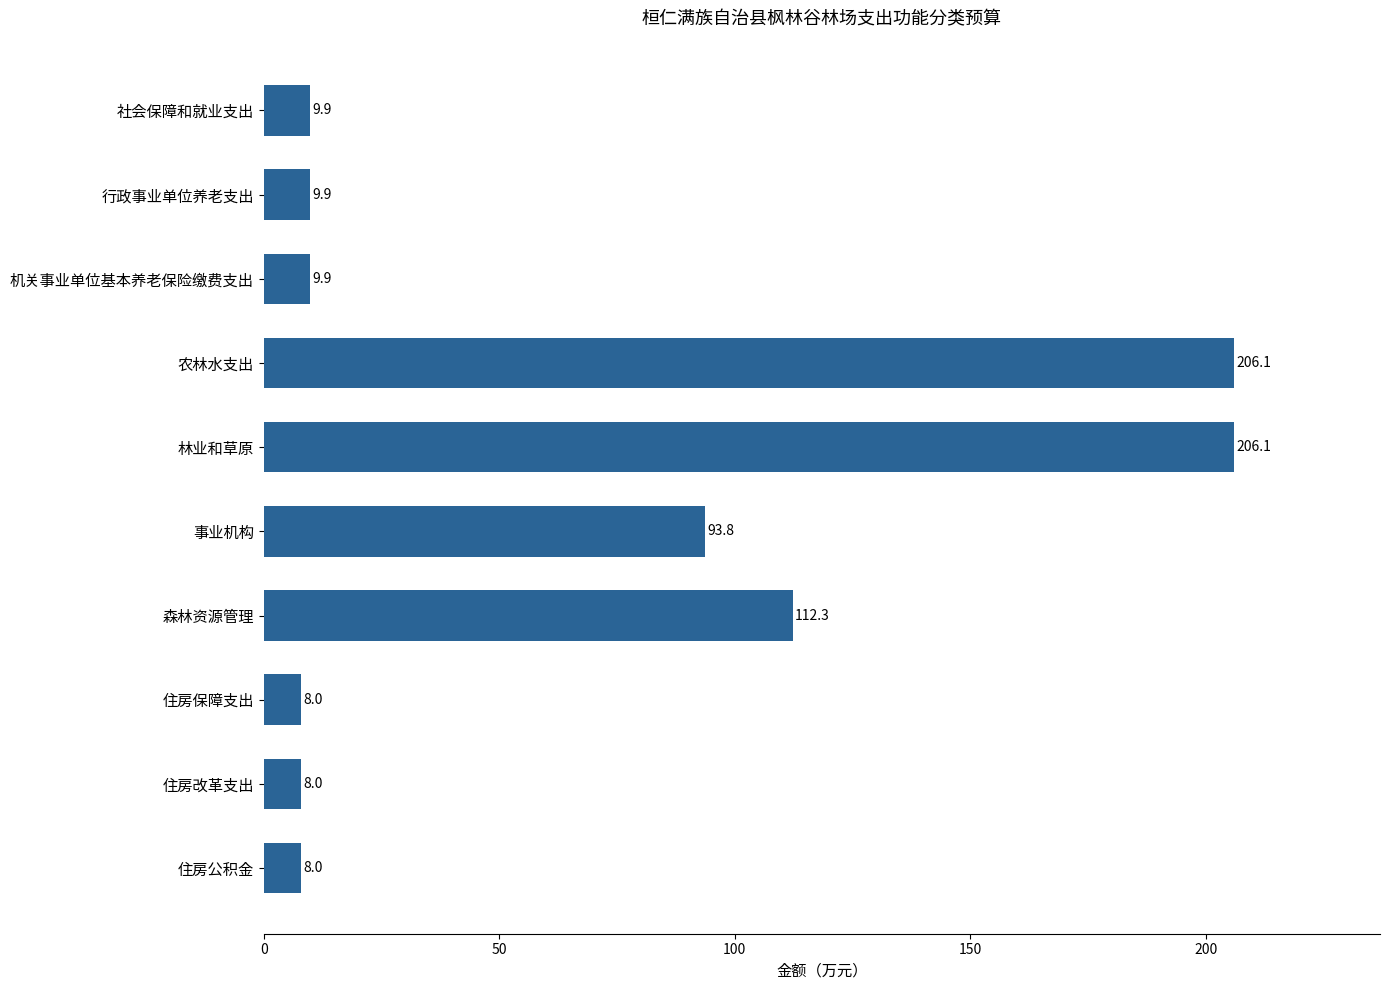

What is the change in value from 行政事业单位养老支出 to 林业和草原?

+196.2